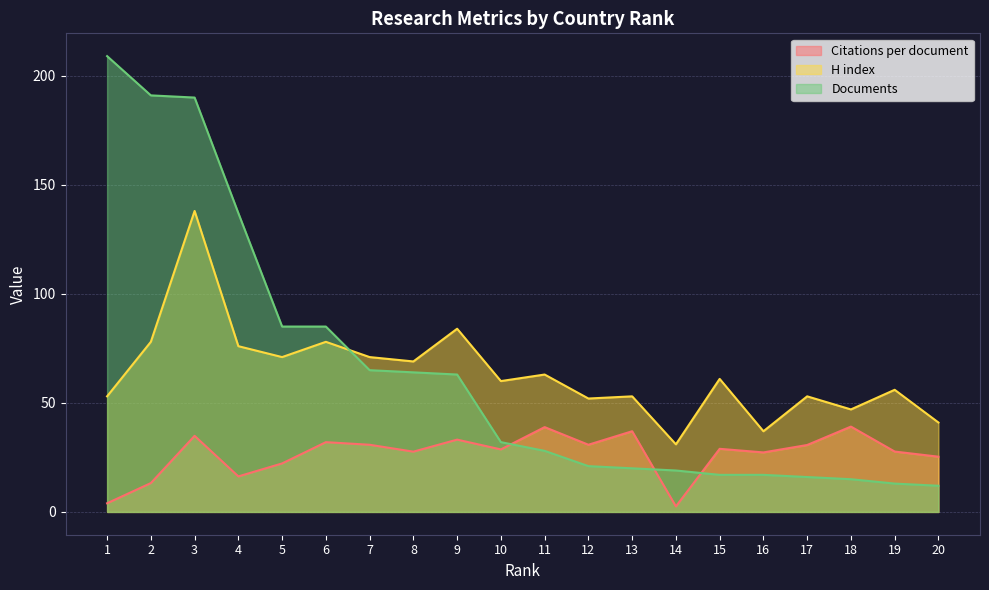

Which has a higher value, 1 or 12?

12